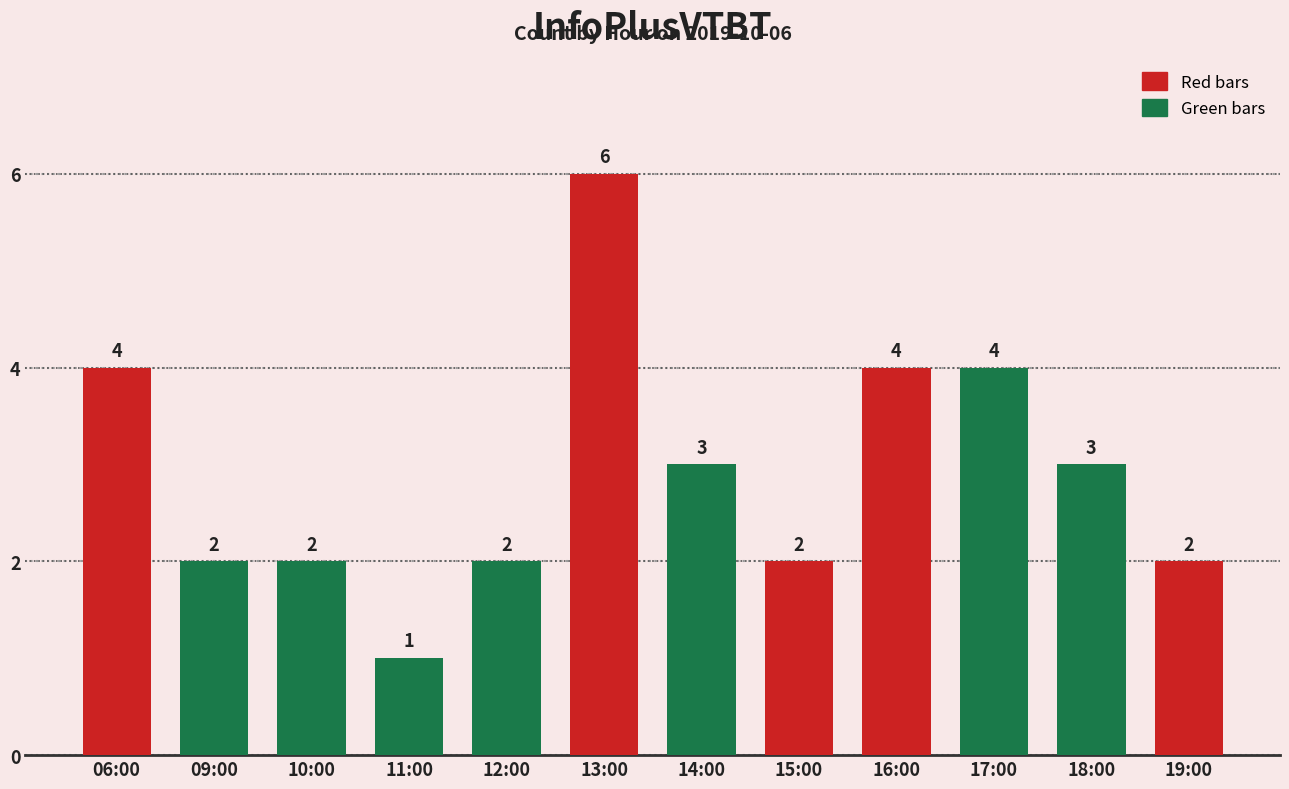

Which category has the highest value across all series?

13:00